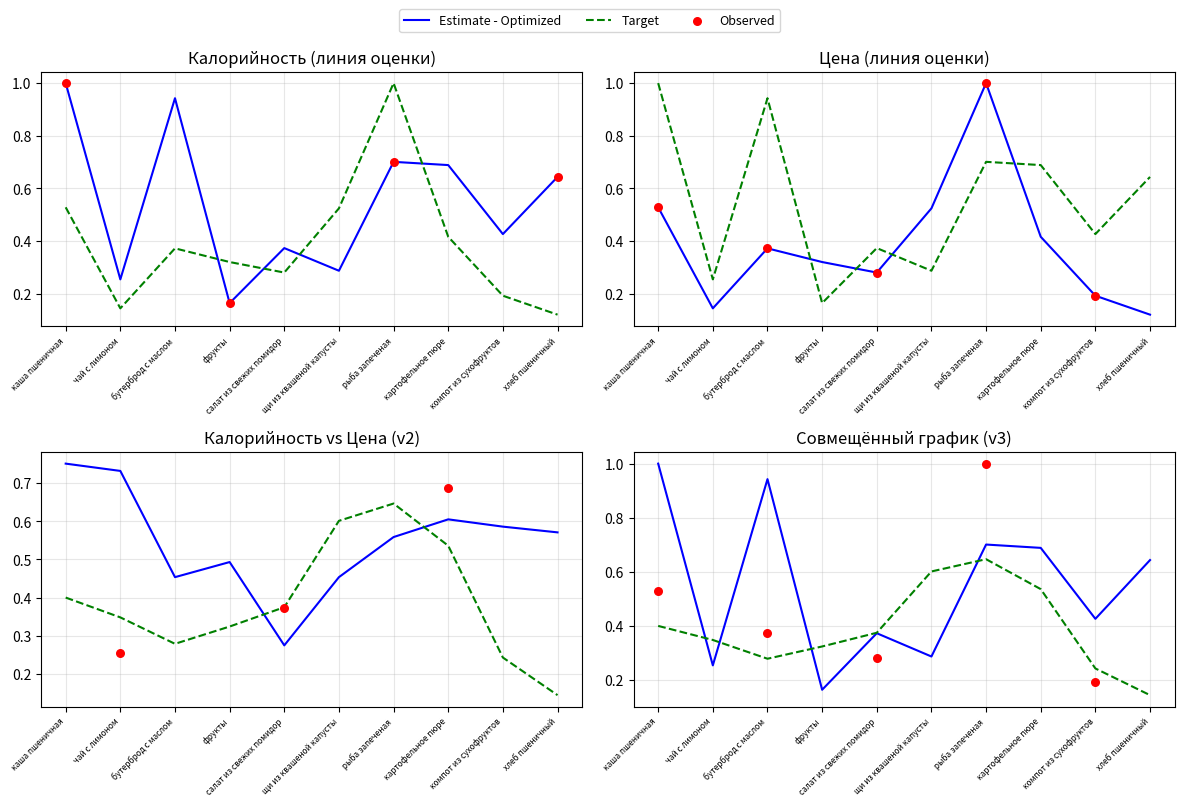

At which category is the sum across all series the highest?

рыба запеченая